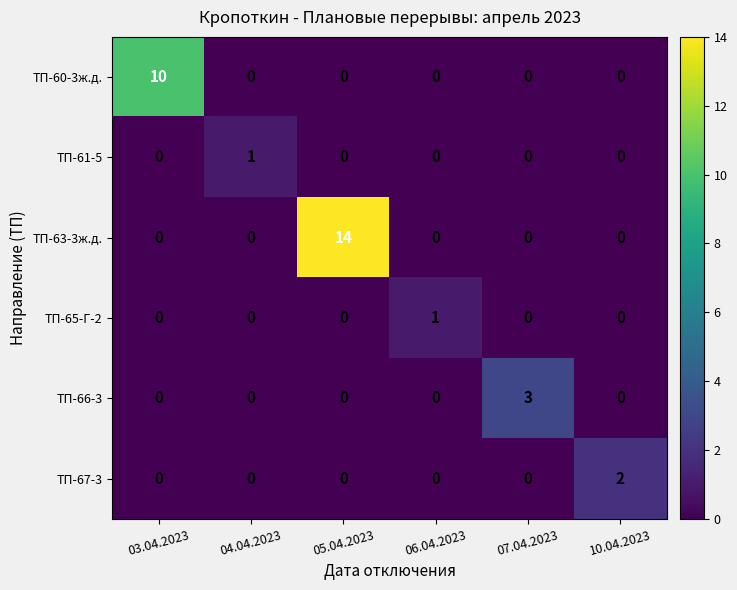

Which series has the largest total across all categories?

ТП-63-3ж.д.